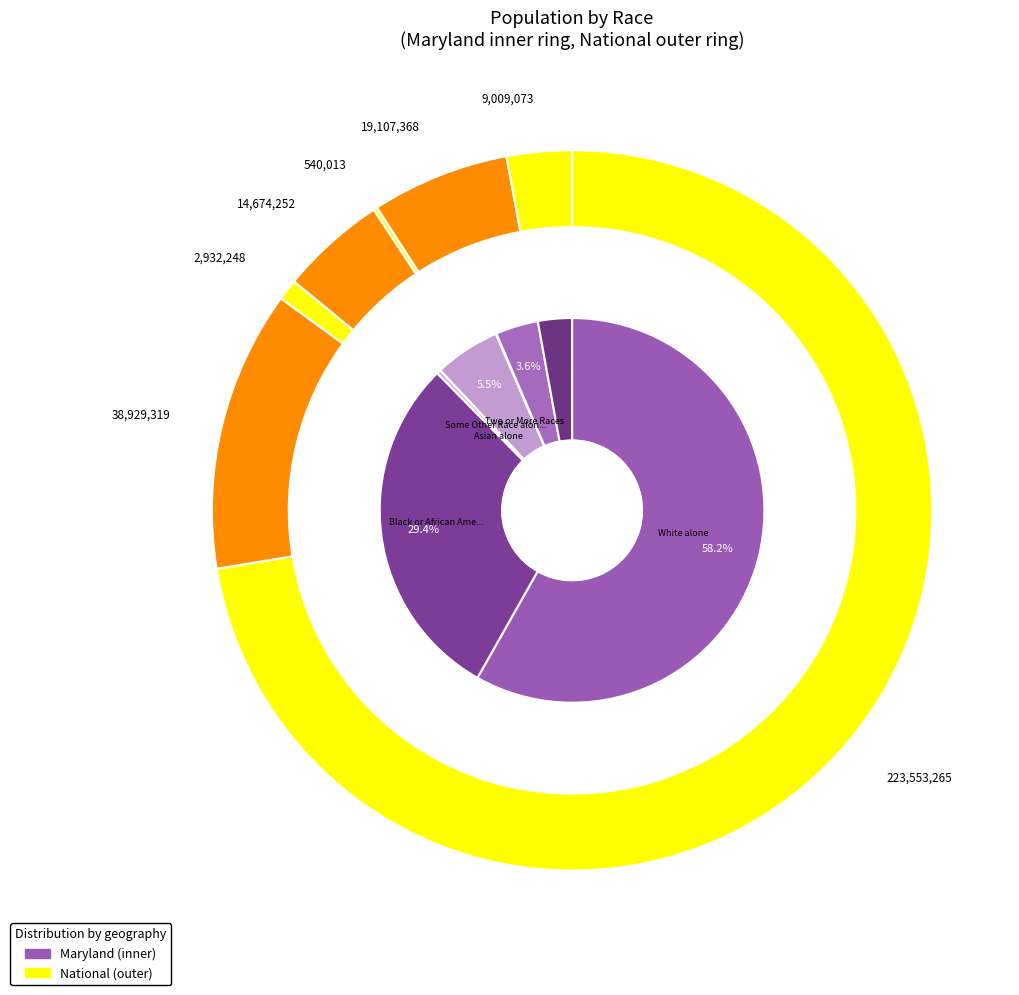

Between 5 and 6, which series saw the biggest shift?

national_values